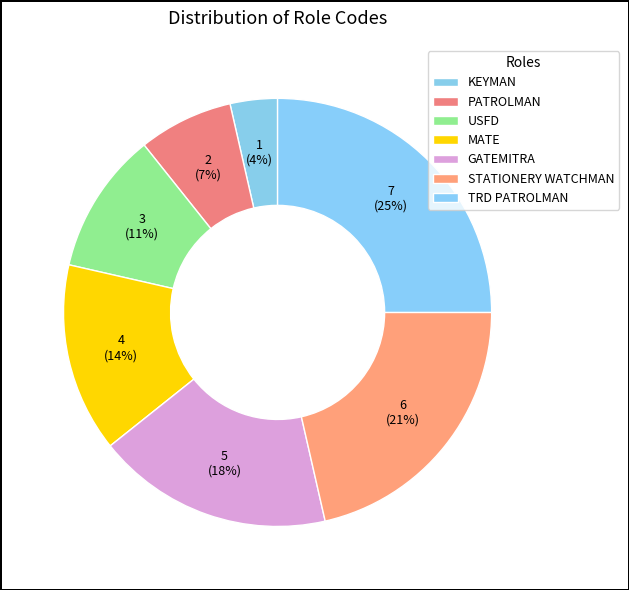

To the nearest percent, what is the difference between the PATROLMAN and KEYMAN slice percentages?

4%